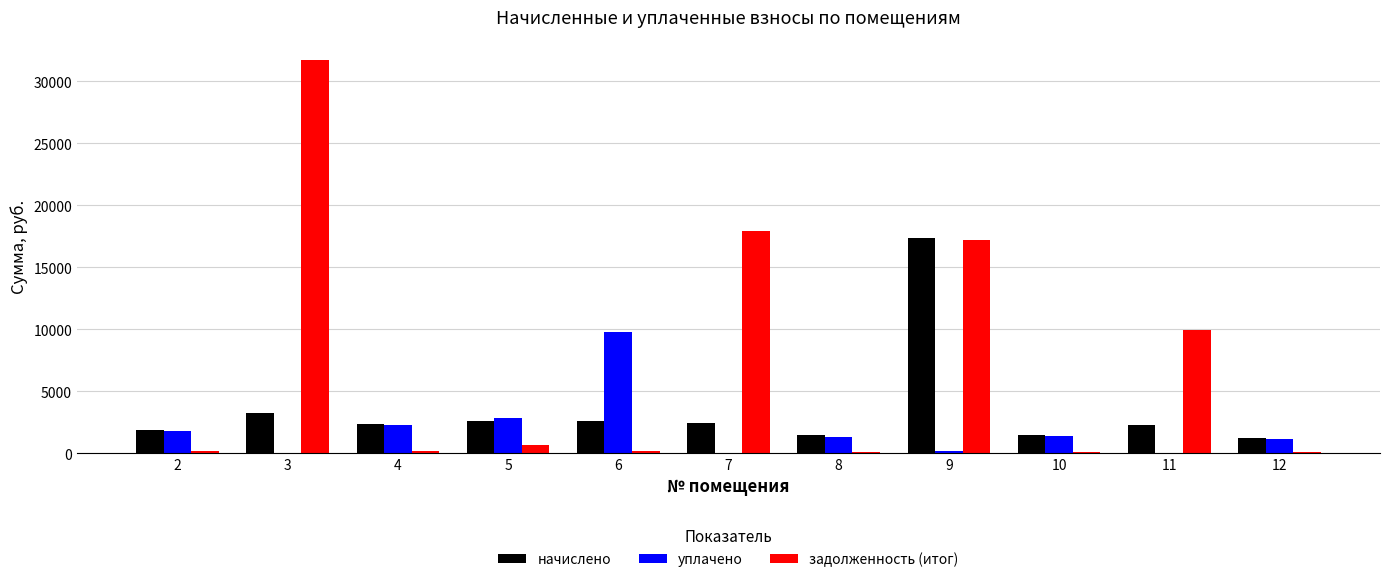

What is the greatest value displayed?

31754.3